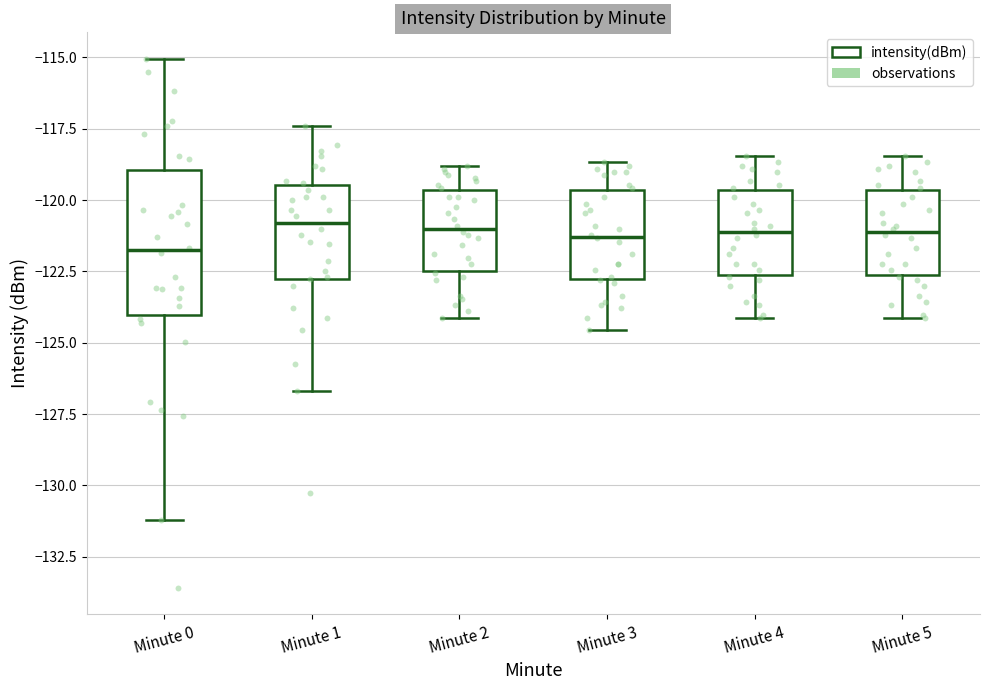

Reading left to right, read every box against the y-axis: the position of its median line, the range the box covers, and the ends of its whiskers. The values are not printed on the chart, so give them approximately, as read against the axis.

Minute 0: median -122.0, box -124.0 to -119.0, whiskers -131.0 to -115.0
Minute 1: median -121.0, box -122.5 to -119.5, whiskers -126.5 to -117.5
Minute 2: median -121.0, box -122.5 to -119.5, whiskers -124.0 to -119.0
Minute 3: median -121.5, box -123.0 to -119.5, whiskers -124.5 to -118.5
Minute 4: median -121.0, box -122.5 to -119.5, whiskers -124.0 to -118.5
Minute 5: median -121.0, box -122.5 to -119.5, whiskers -124.0 to -118.5